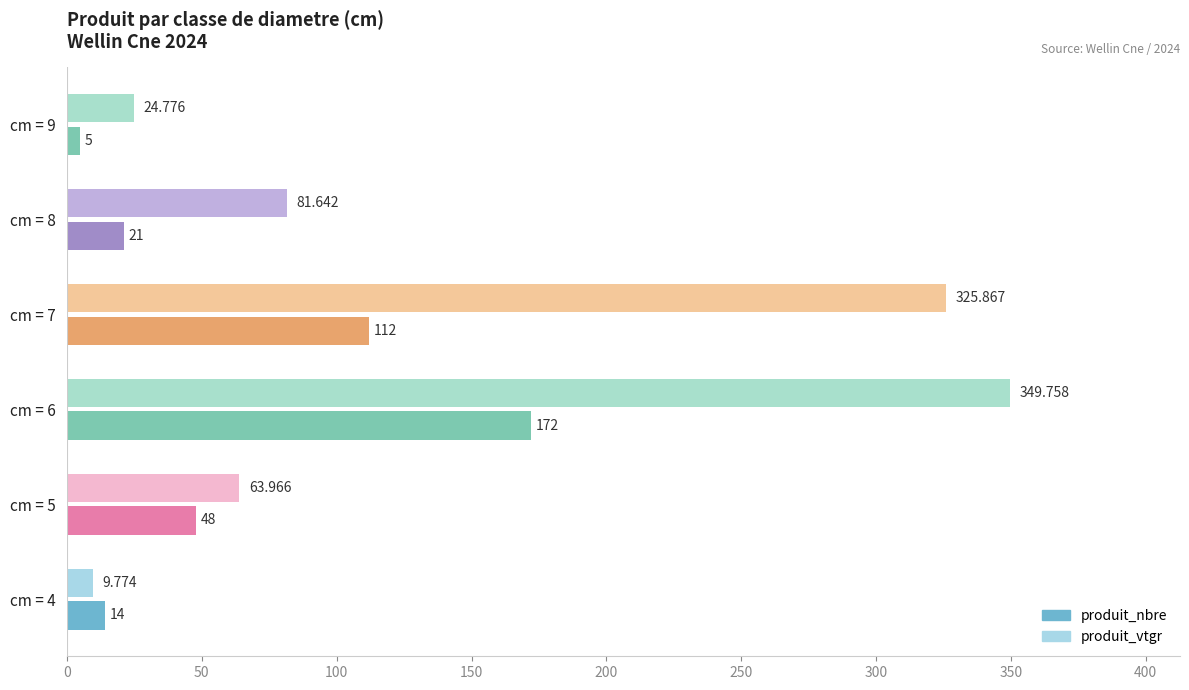

Rank the series by their average value, from highest to lowest.

produit_vtgr, produit_nbre